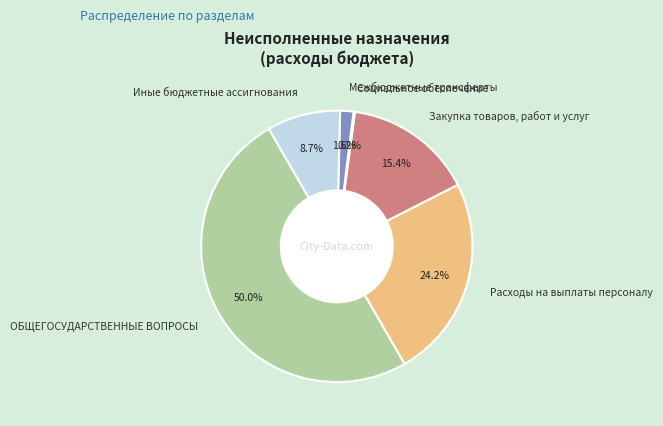

To the nearest percent, what is the average slice percentage?

17%